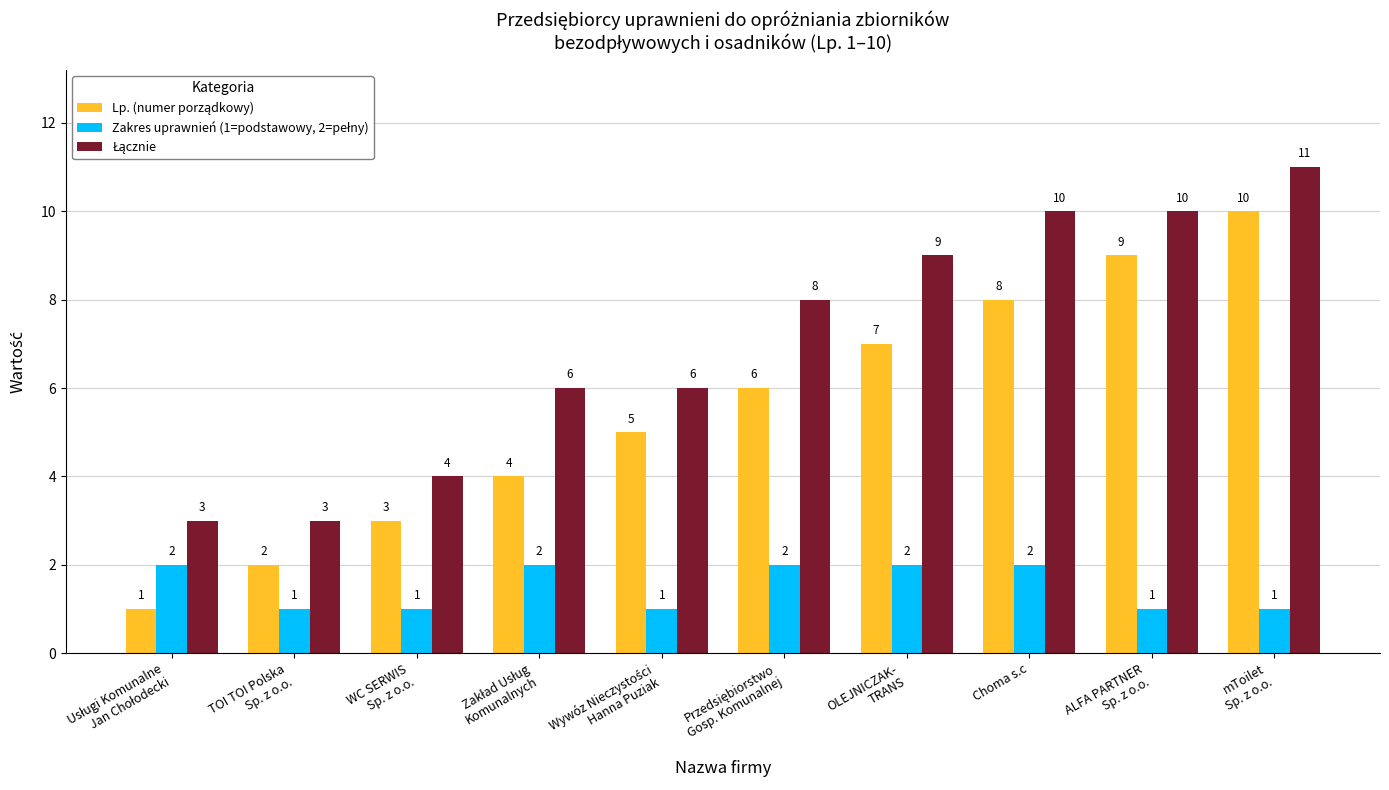

At how many categories does at least one series exceed 1?

10